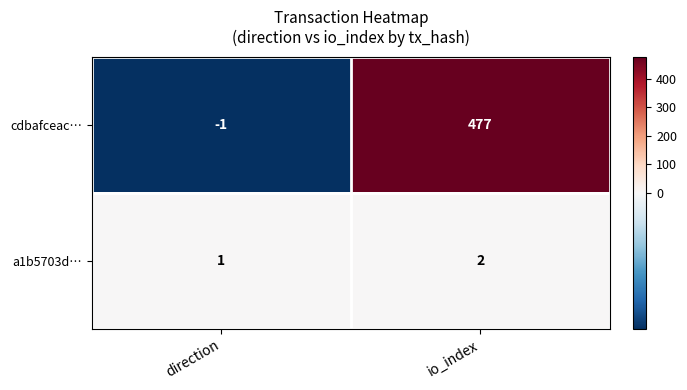

Is it true that cdbafceac… equals 262 at io_index?

False